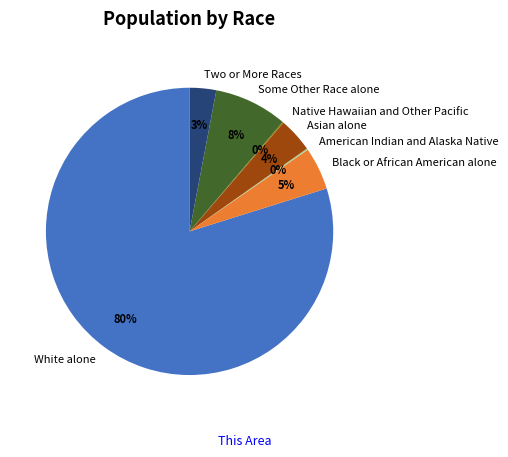

Does White alone represent more than half of the total?

Yes